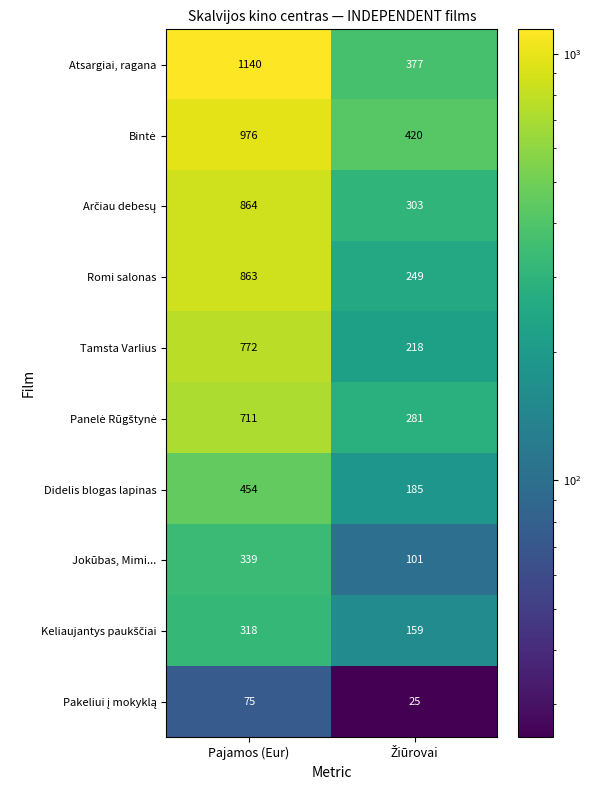

What is the spread (max minus min) of values at Pajamos (Eur)?

1065